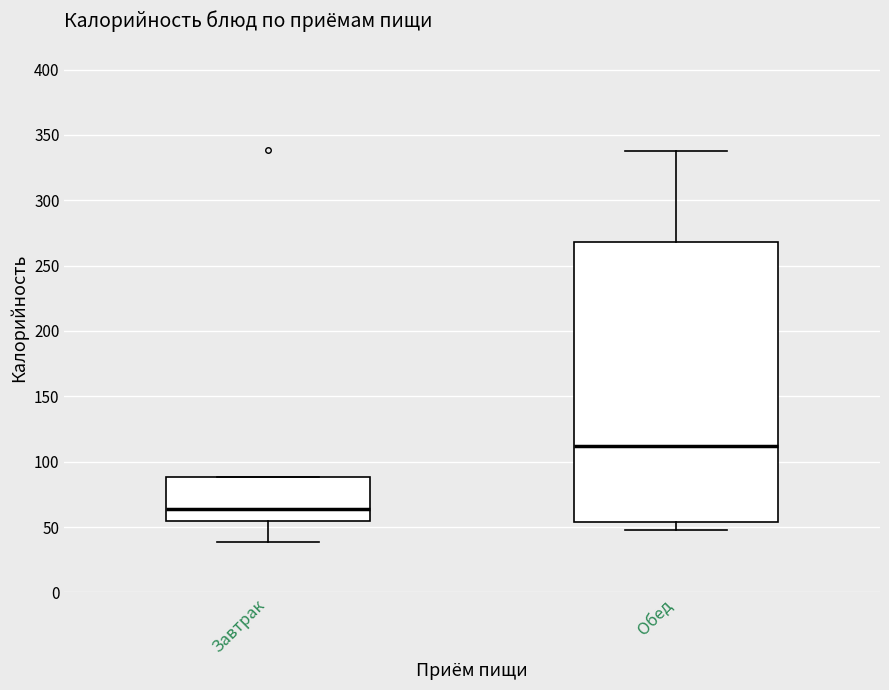

Where does the median line of the box for Обед sit on the y-axis? The values are not printed on the chart, so give them approximately, as read against the axis.

110